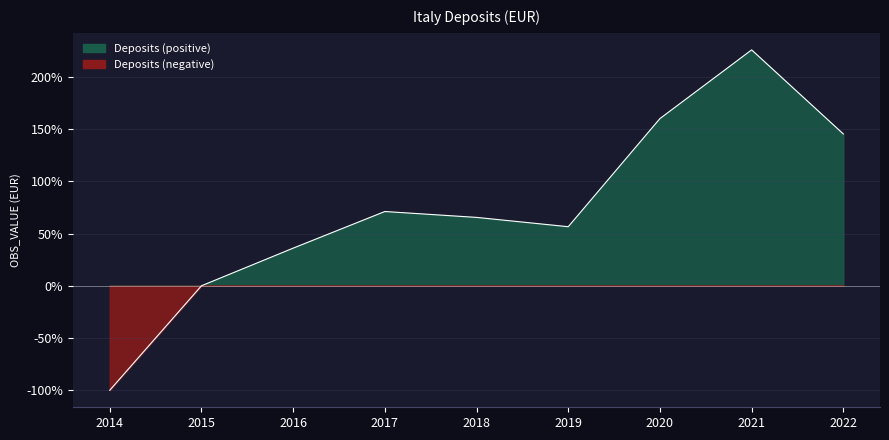

The chart shows a value of 97.0 at 2022. True or false?

False